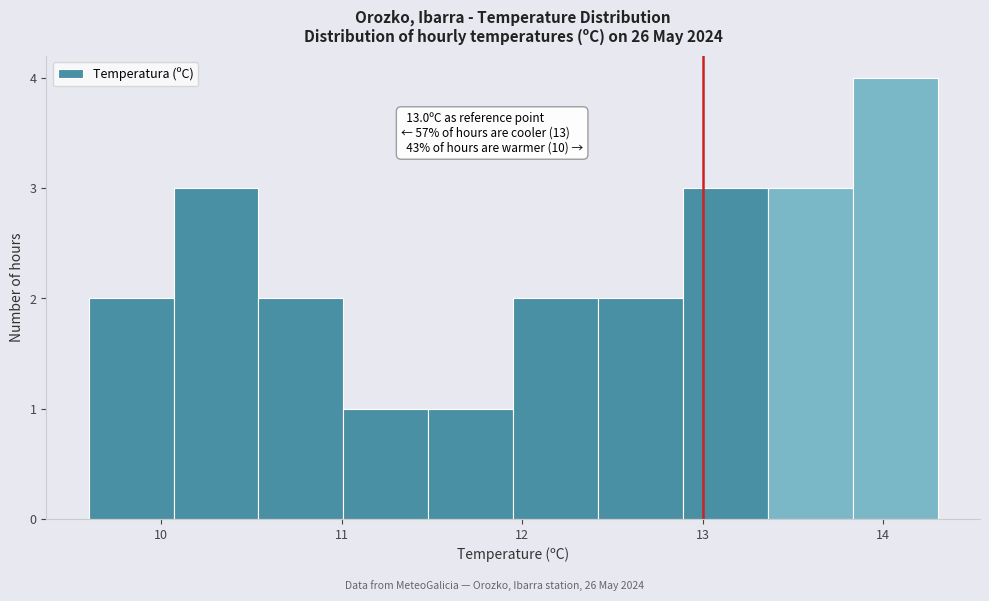

Which range on the x-axis has the tallest bar?

13.83 to 14.30